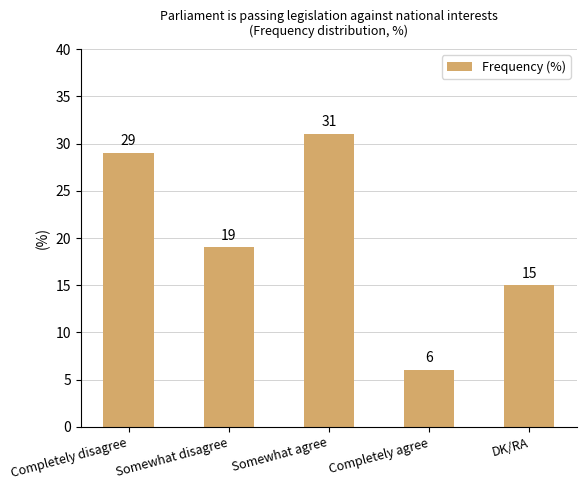

Does the chart contain stacked bars?

No